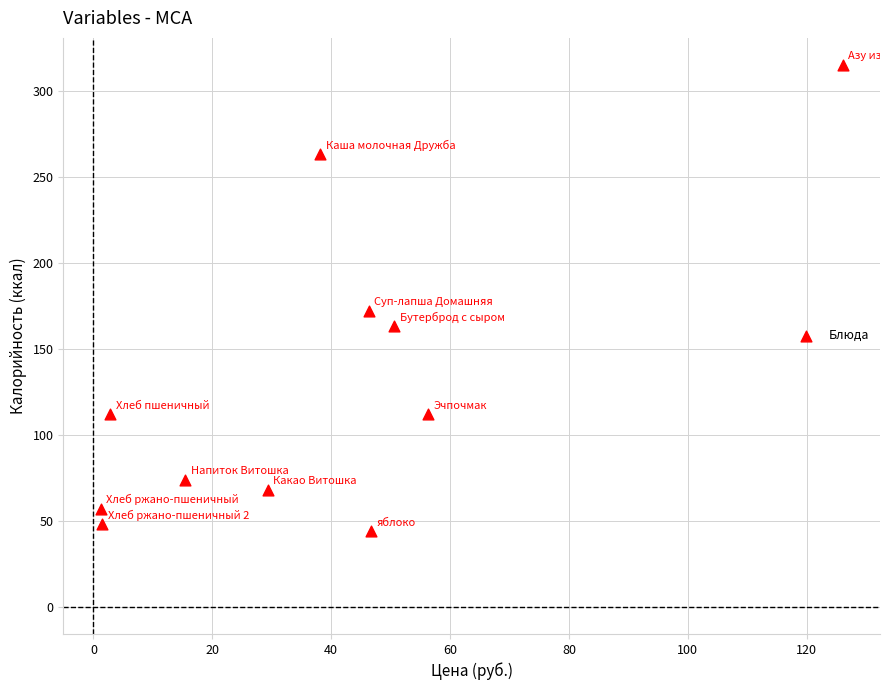

What Y value in the scatter plot is closest to 179?

172